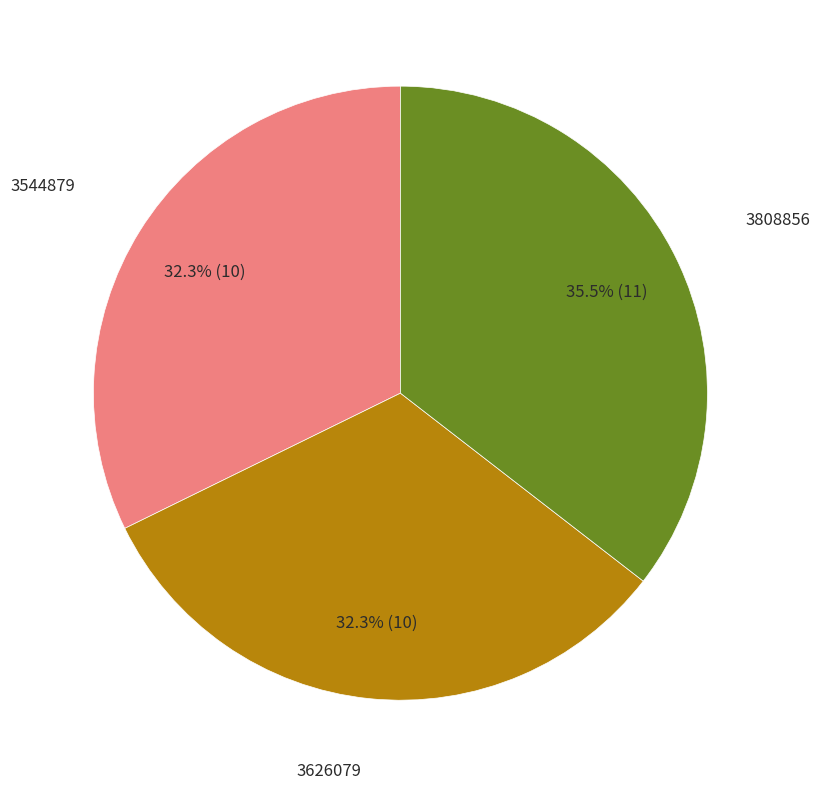

What is the ratio of the value at 3808856 to the value at 3626079?

1.1